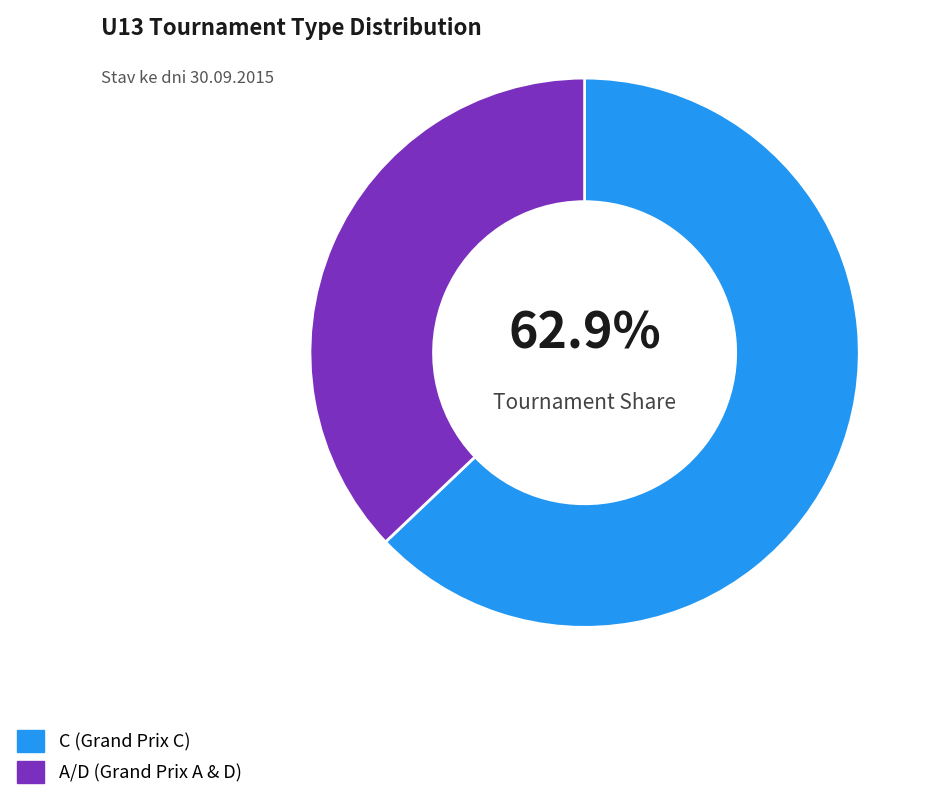

To the nearest percent, what is the combined percentage of A/D and C?

100%